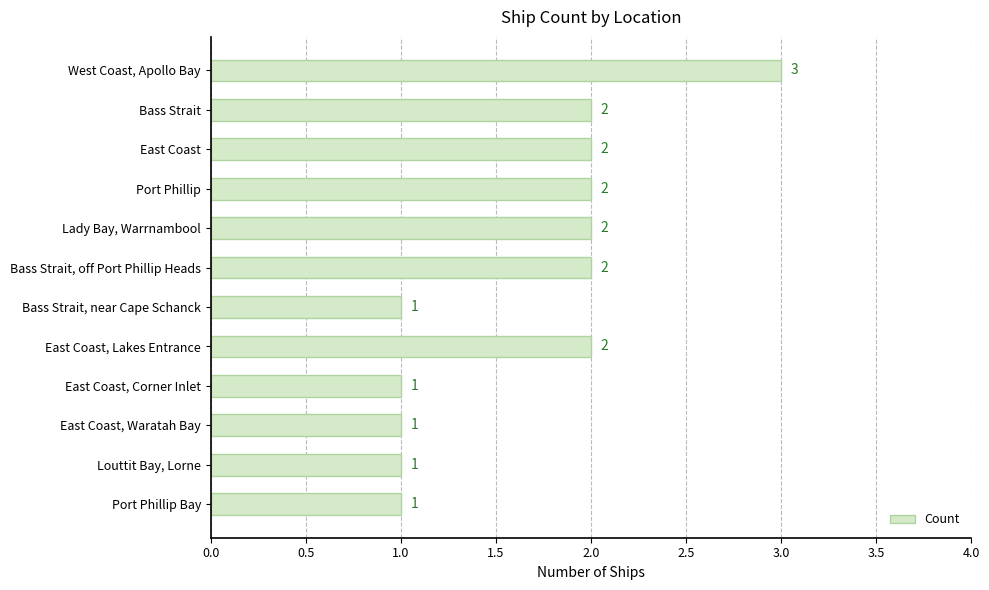

The value at Port Phillip is 3. True or false?

False